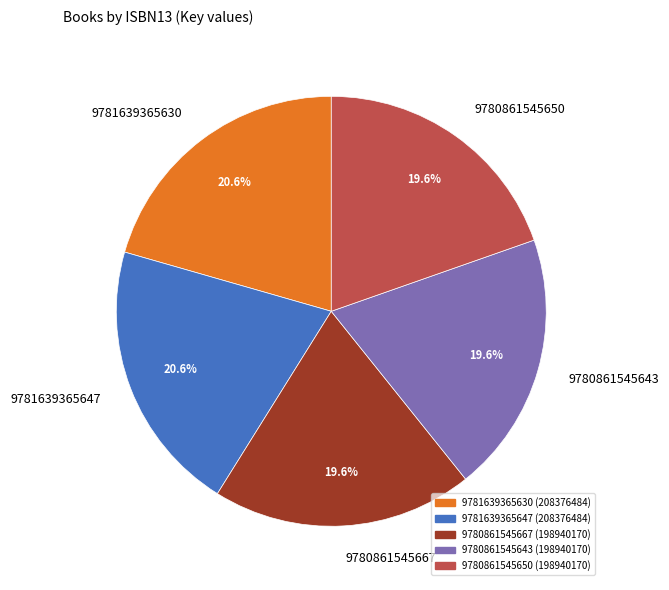

Does any single category account for the majority?

No